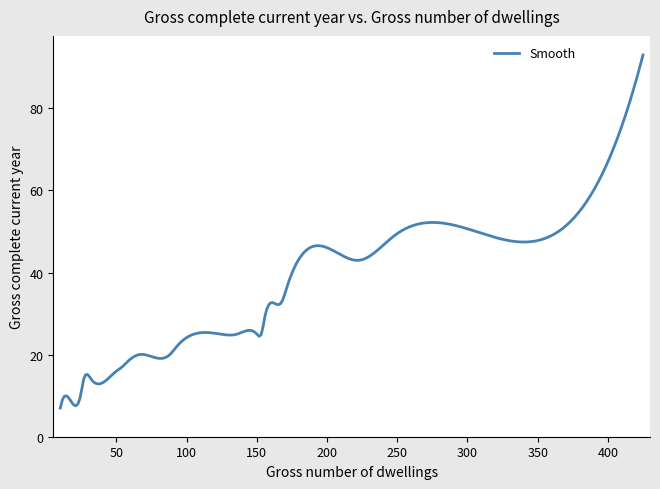

What is the difference between the maximum and minimum values?

86.0